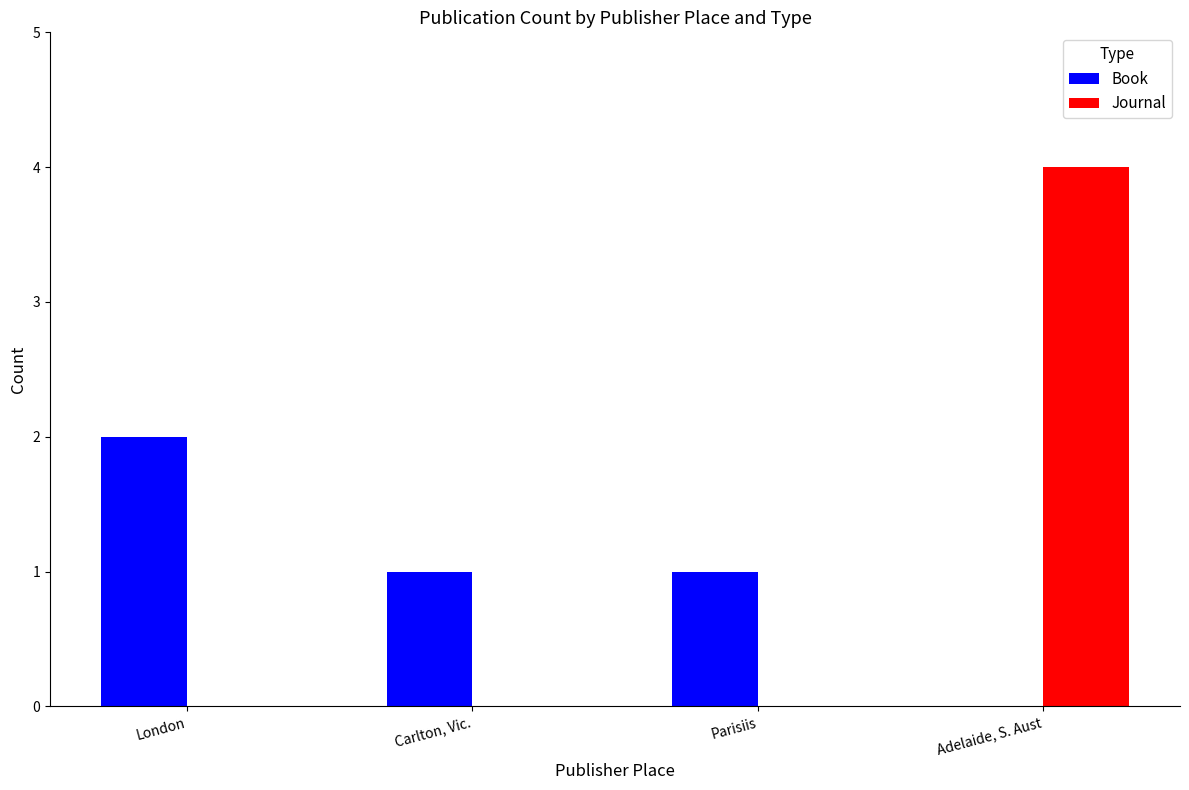

How many distinct data groups are displayed?

2